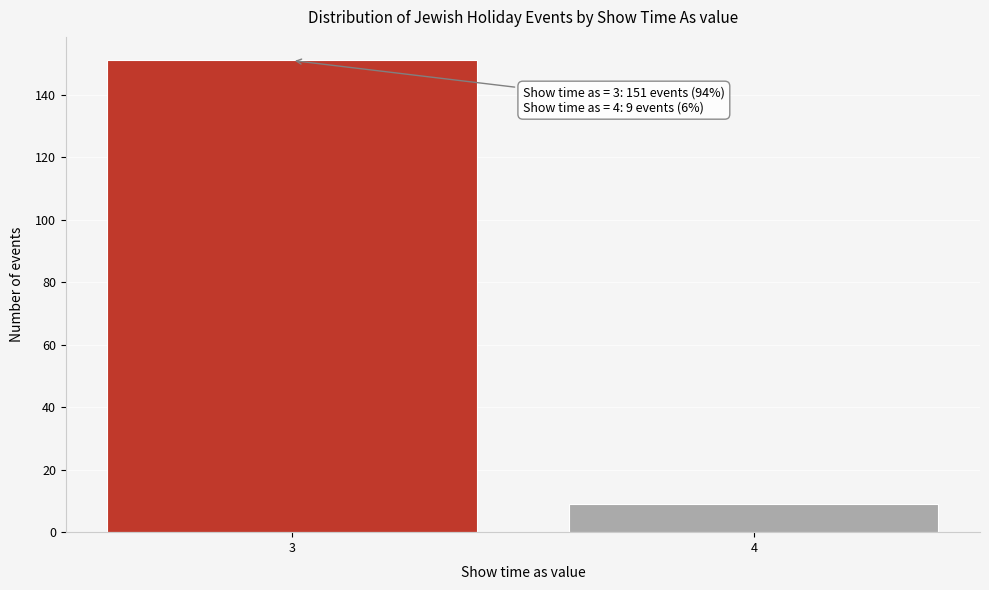

Reading left to right, transcribe all the data shown in this chart.

3=151	4=9